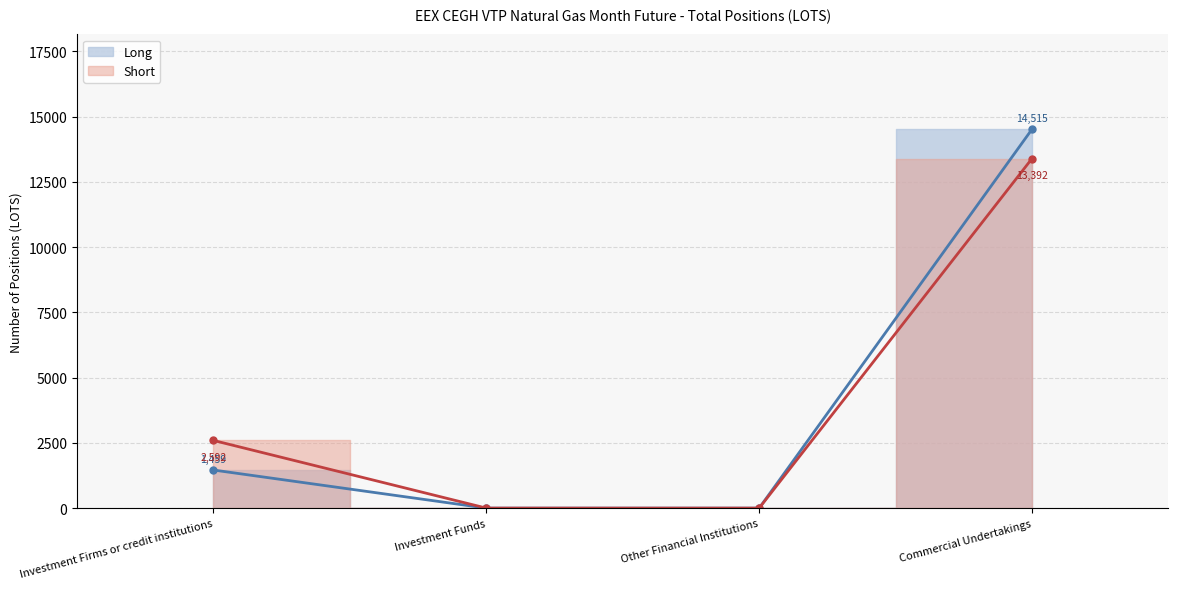

What is the difference between the second highest and second lowest values in the Short series?

2592